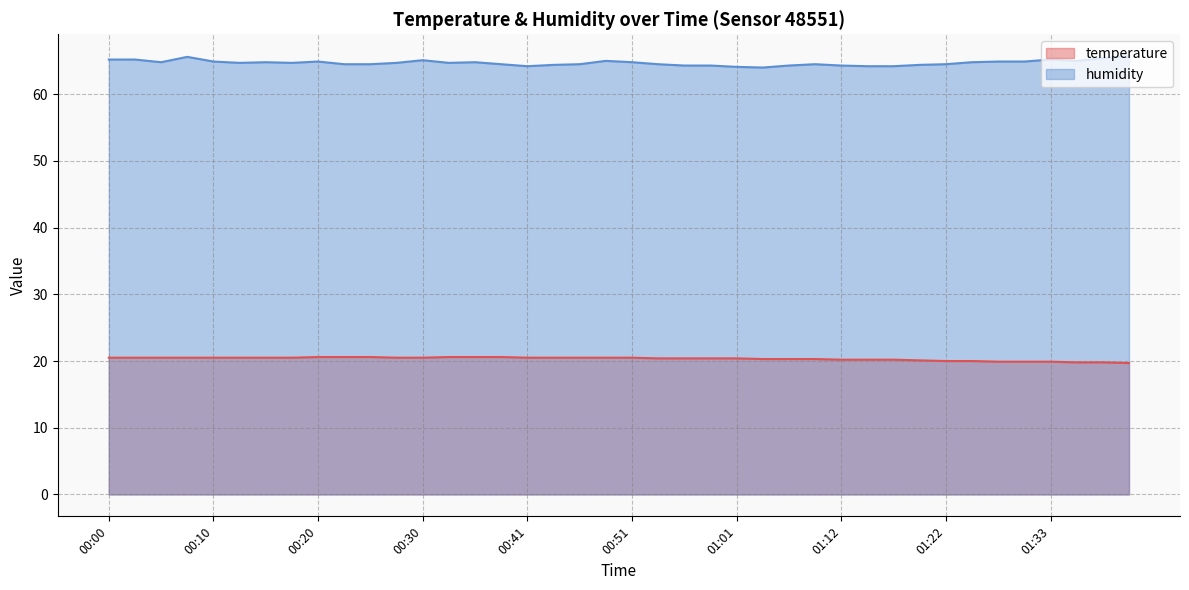

Reading left to right, what are all the values shown in this chart?

temperature: 00:00=20.5	00:03=20.5	00:05=20.5	00:08=20.5	00:10=20.5	00:13=20.5	00:15=20.5	00:18=20.5	00:20=20.6	00:23=20.6	00:25=20.6	00:28=20.5	00:30=20.5	00:33=20.6	00:36=20.6	00:38=20.6	00:41=20.5	00:43=20.5	00:46=20.5	00:48=20.5	00:51=20.5	00:53=20.4	00:56=20.4	00:58=20.4	01:01=20.4	01:03=20.3	01:06=20.3	01:09=20.3	01:12=20.2	01:14=20.2	01:17=20.2	01:20=20.1	01:22=20.0	01:25=20.0	01:28=19.9	01:31=19.9	01:33=19.9	01:36=19.8	01:38=19.8	01:41=19.7
humidity: 00:00=65.2	00:03=65.2	00:05=64.8	00:08=65.6	00:10=64.9	00:13=64.7	00:15=64.8	00:18=64.7	00:20=64.9	00:23=64.5	00:25=64.5	00:28=64.7	00:30=65.1	00:33=64.7	00:36=64.8	00:38=64.5	00:41=64.2	00:43=64.4	00:46=64.5	00:48=65.0	00:51=64.8	00:53=64.5	00:56=64.3	00:58=64.3	01:01=64.1	01:03=64.0	01:06=64.3	01:09=64.5	01:12=64.3	01:14=64.2	01:17=64.2	01:20=64.4	01:22=64.5	01:25=64.8	01:28=64.9	01:31=64.9	01:33=65.2	01:36=65.0	01:38=65.4	01:41=65.7